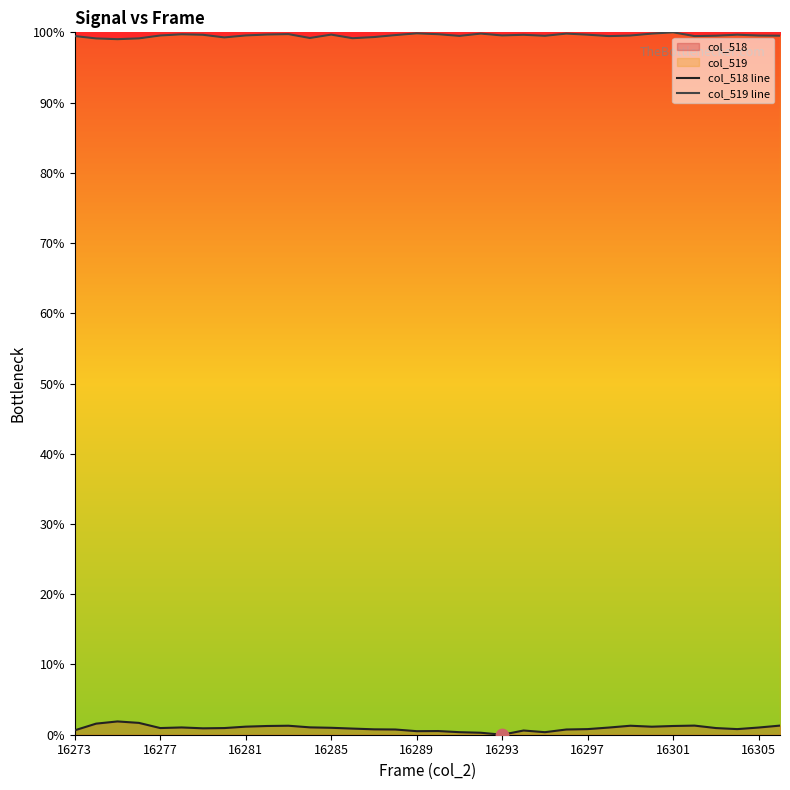

True or false: col_519 line and col_518 line intersect in this chart.

False